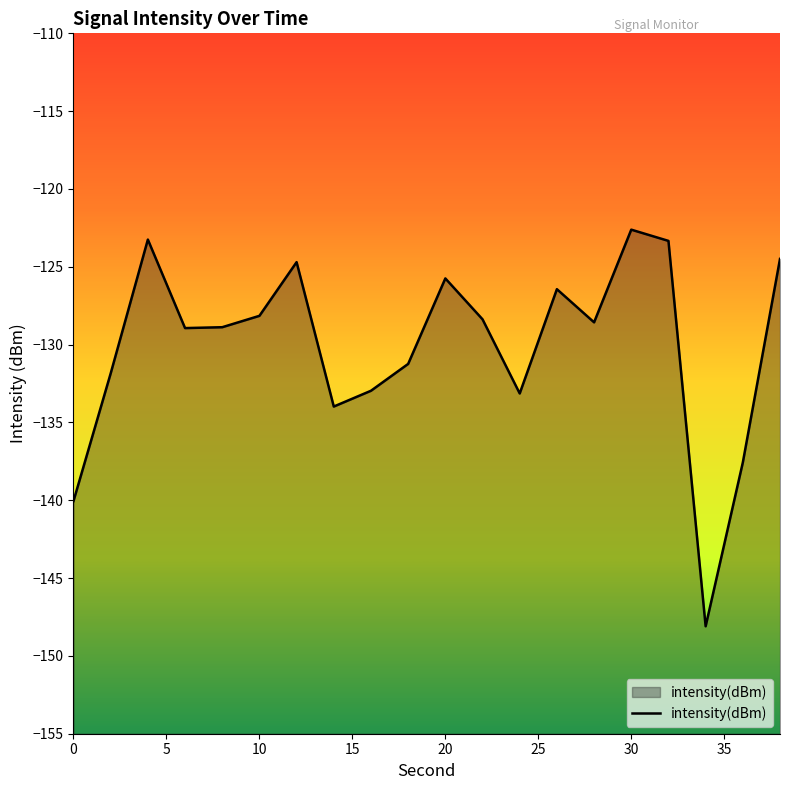

Reading right to left, transcribe all the data shown in this chart.

-124.5	-137.6	-148.1	-123.3	-122.6	-128.6	-126.4	-133.1	-128.4	-125.7	-131.2	-133.0	-134.0	-124.7	-128.2	-128.9	-128.9	-123.3	-131.8	-140.1